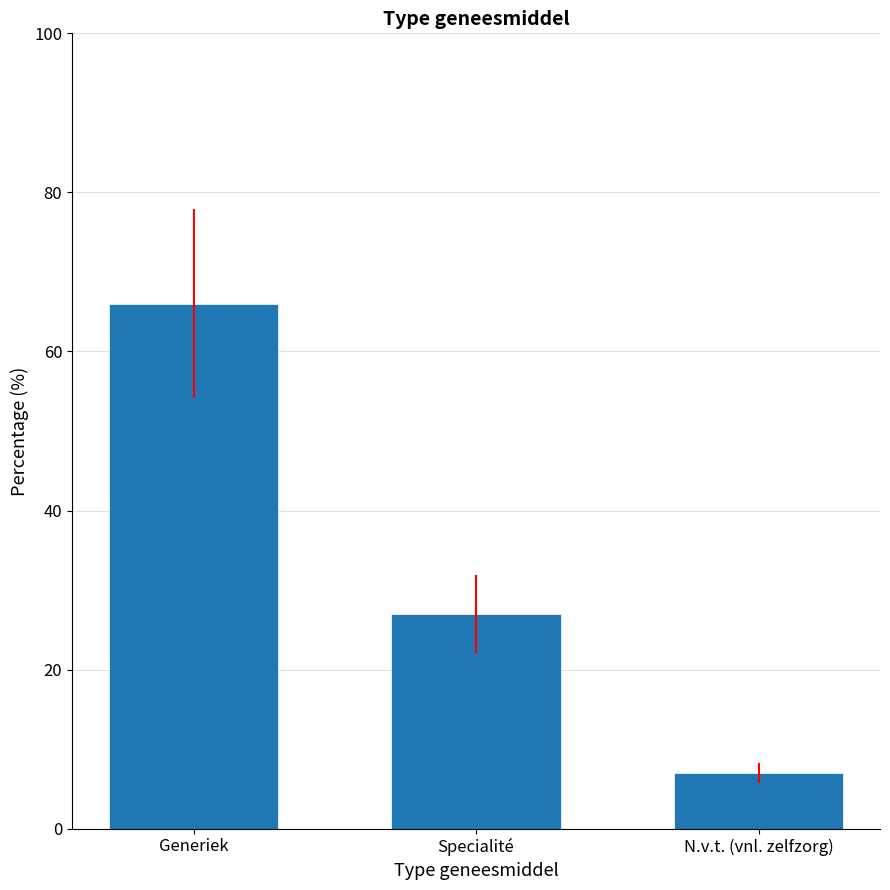

True or false: the data shows 7 at N.v.t. (vnl. zelfzorg).

True